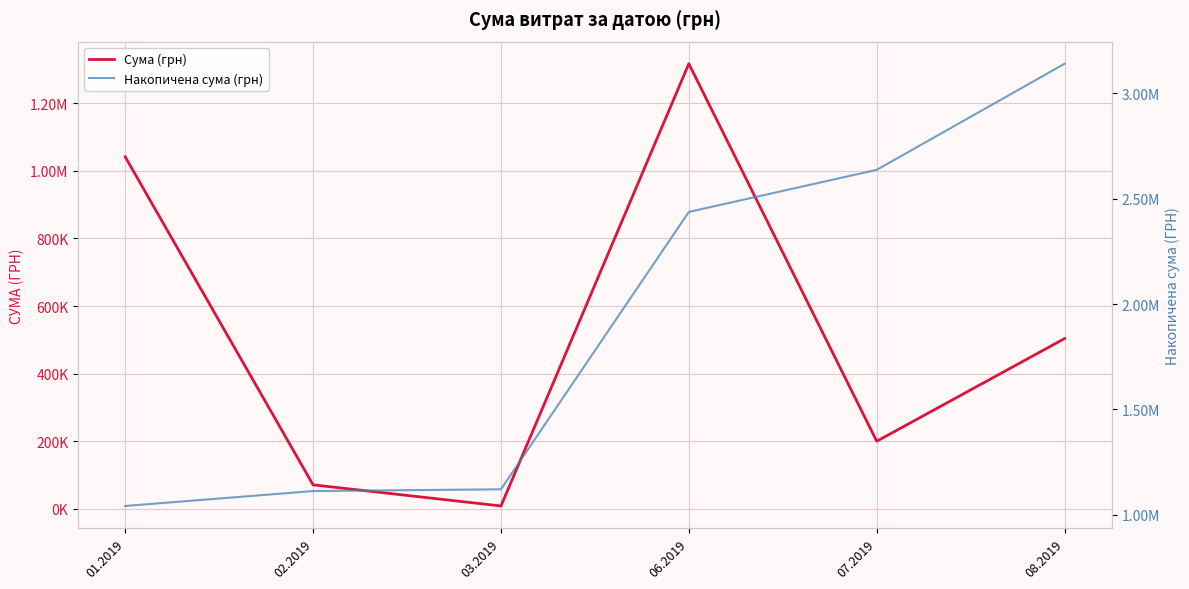

Reading right to left, transcribe all the data shown in this chart.

Сума (грн): 08.2019=503759.3	07.2019=199886.7	06.2019=1316889.5	03.2019=8322.7	02.2019=70858.2	01.2019=1041573.1
Накопичена сума (грн): 08.2019=3141289.4	07.2019=2637530.1	06.2019=2437643.5	03.2019=1120754.0	02.2019=1112431.3	01.2019=1041573.1